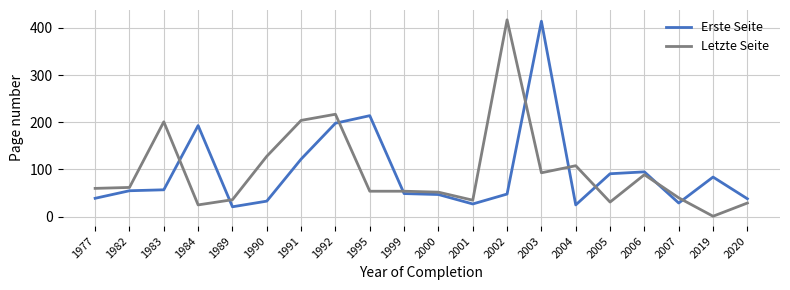

Which category has the highest value in the Erste Seite series?

2003